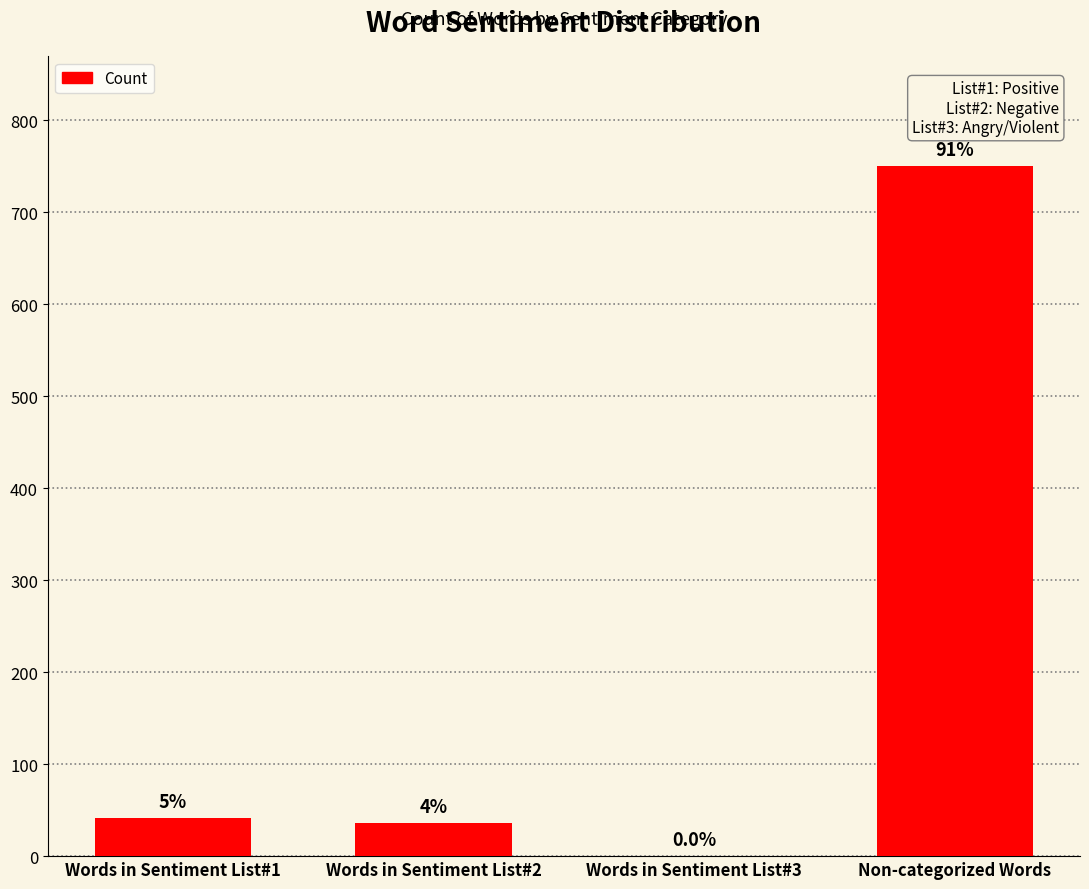

List the labels in order of value, smallest first.

Words in Sentiment List#3, Words in Sentiment List#2, Words in Sentiment List#1, Non-categorized Words